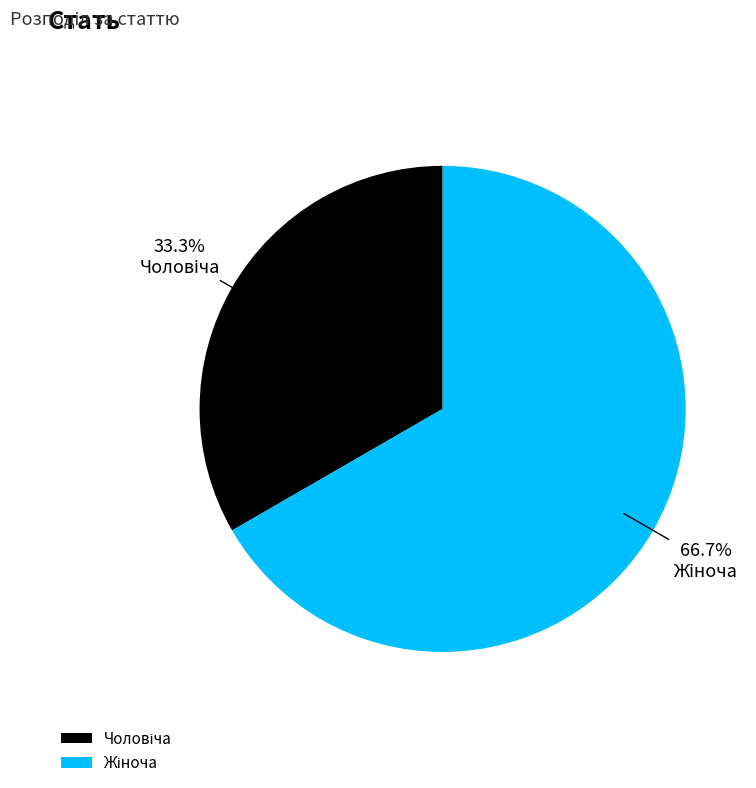

Does any single category account for the majority?

Yes